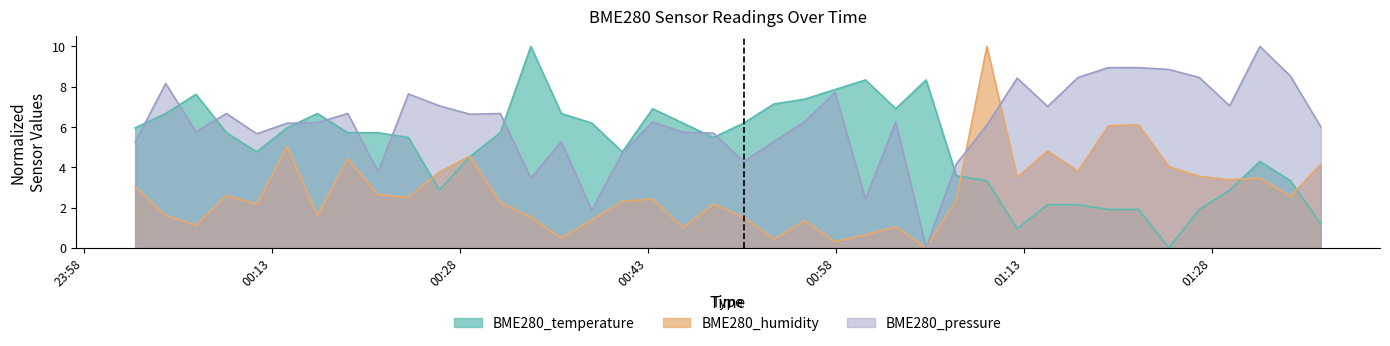

At how many categories does at least one series exceed 8?

13